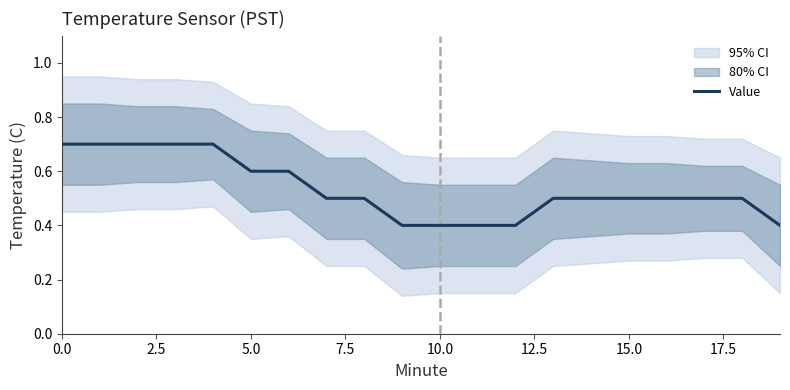

What is the approximate value at 15?

0.5